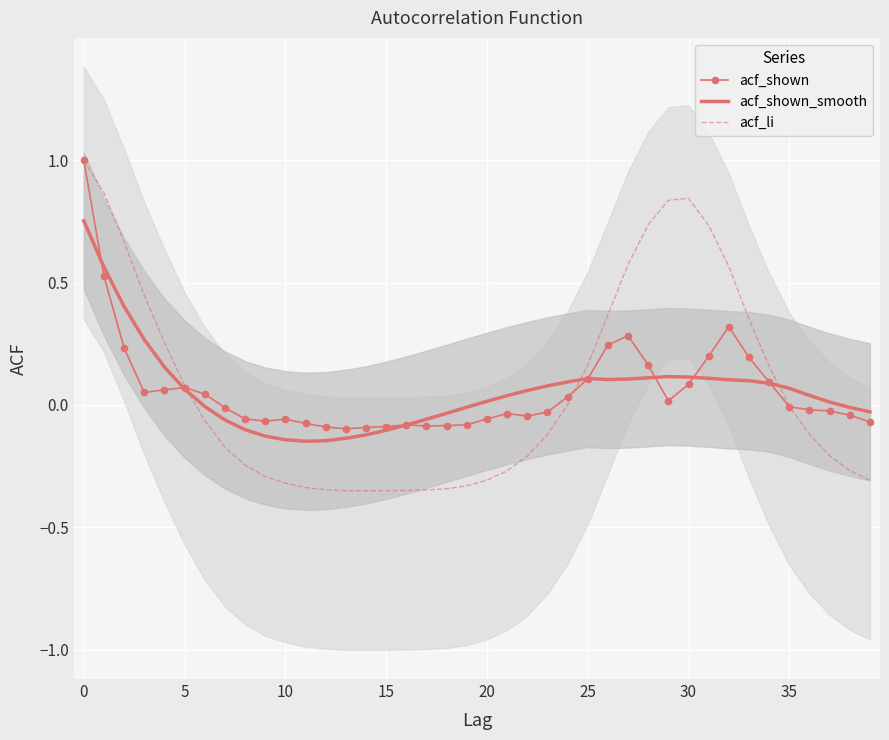

The acf_shown series shows 1.0 at 0. True or false?

True